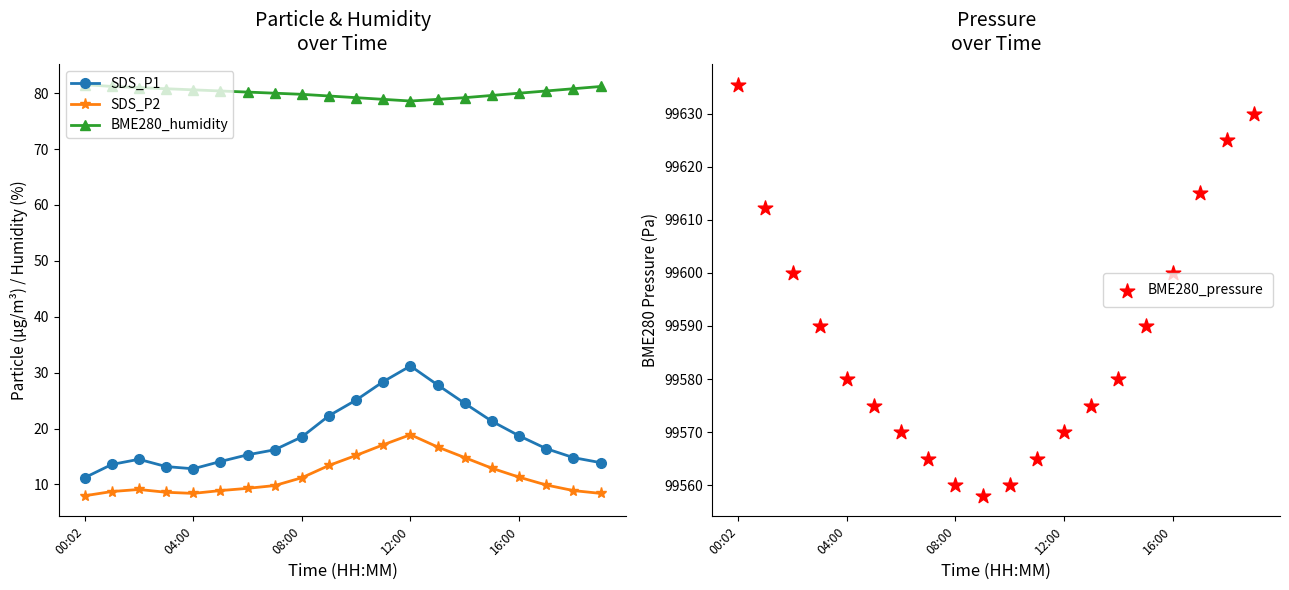

At which category is the sum across all series the highest?

00:02